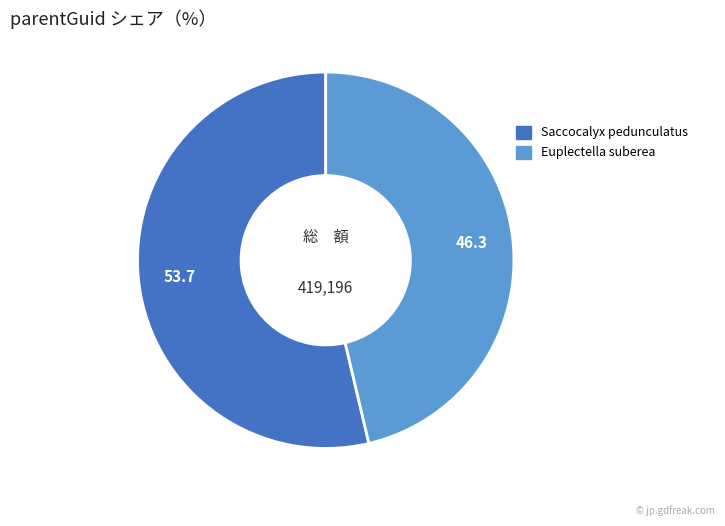

Between Euplectella suberea and Saccocalyx pedunculatus, which is larger?

Saccocalyx pedunculatus